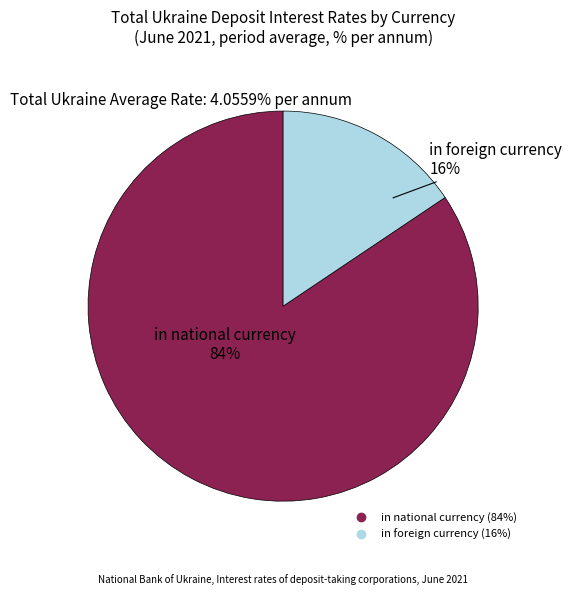

Is it true that in foreign currency is 6% of the pie?

False